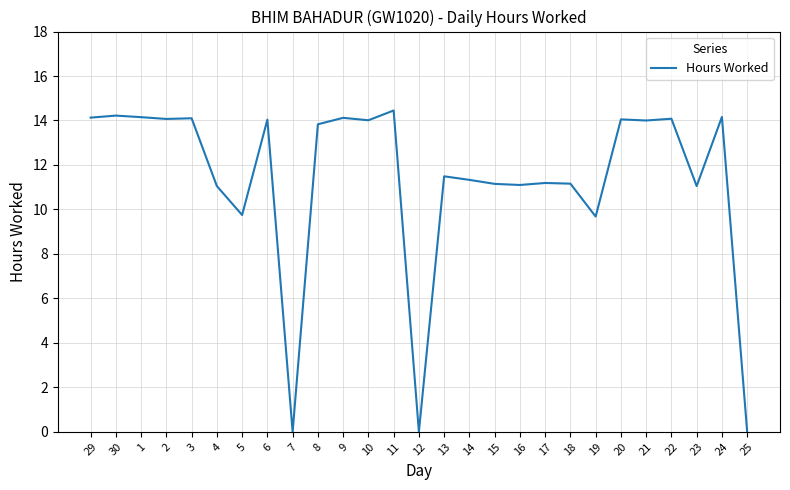

What position from the left is 10?

12